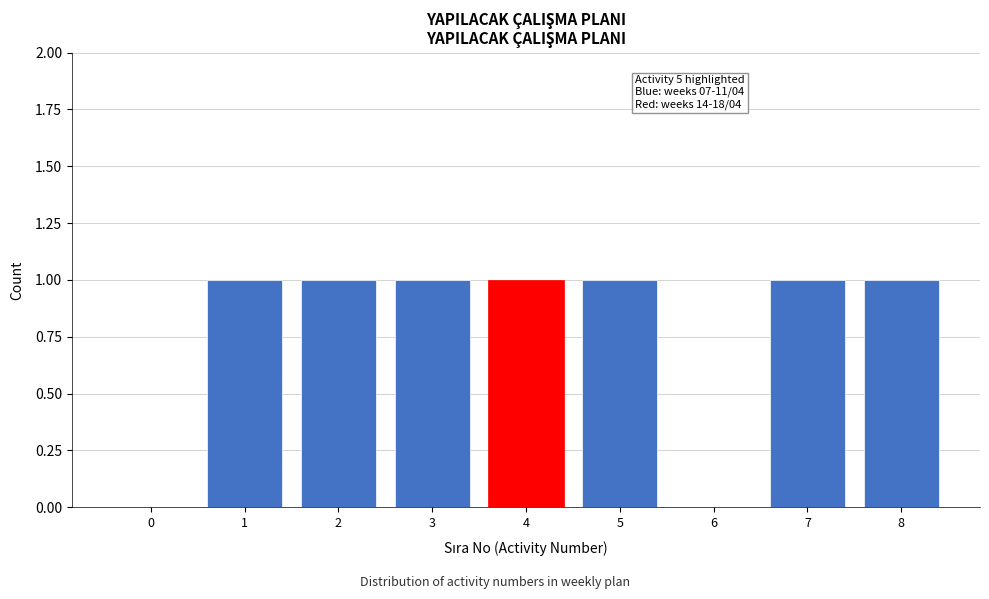

Reading right to left, extract all data points from this chart.

8=1	7=1	6=0	5=1	4=1	3=1	2=1	1=1	0=0